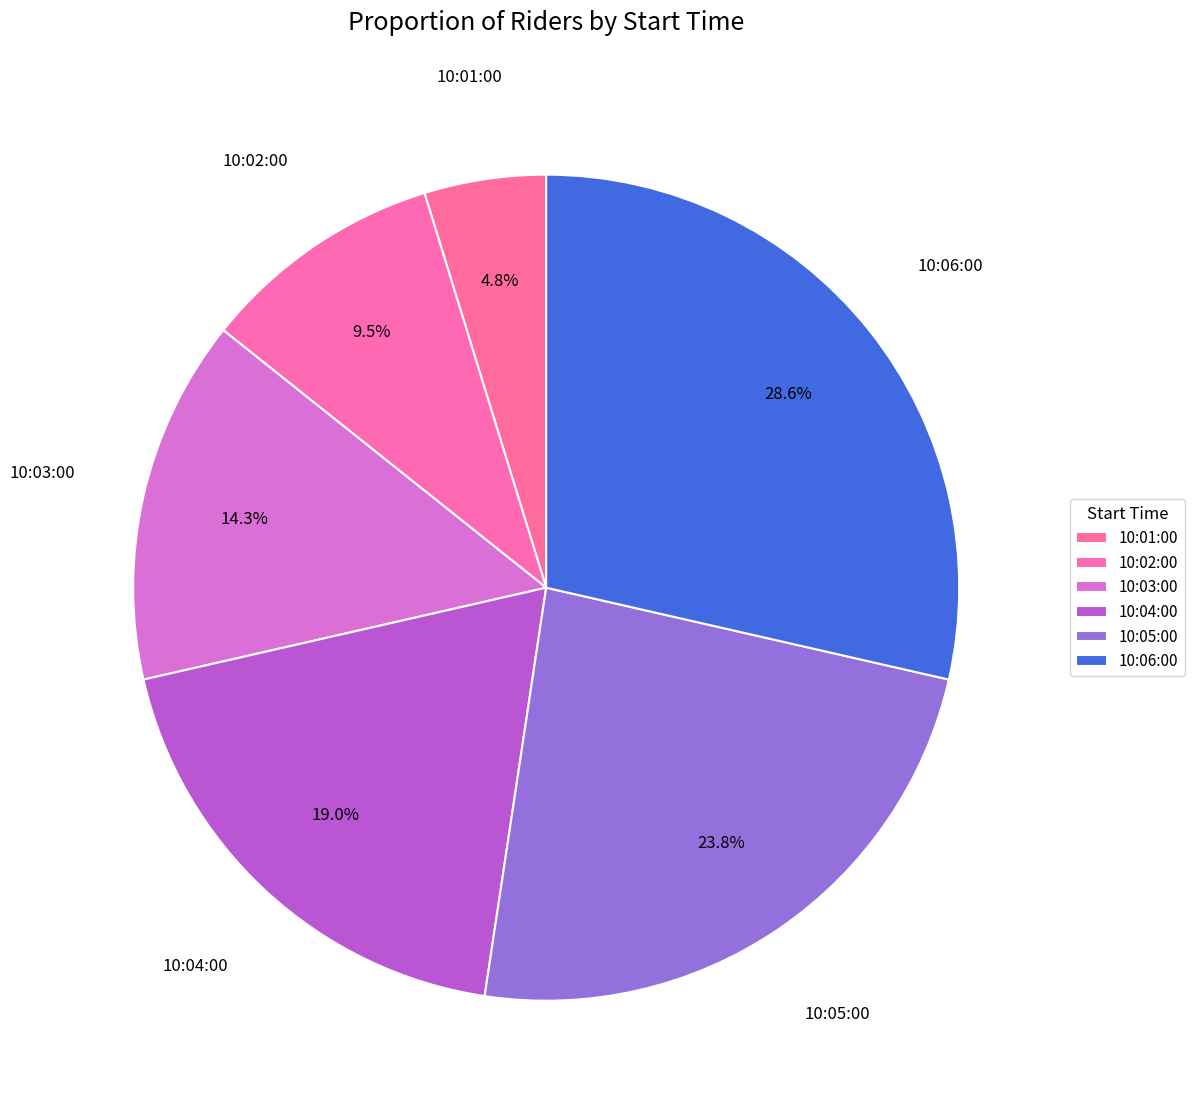

To the nearest percent, what is the combined percentage of 10:06:00 and 10:04:00?

48%